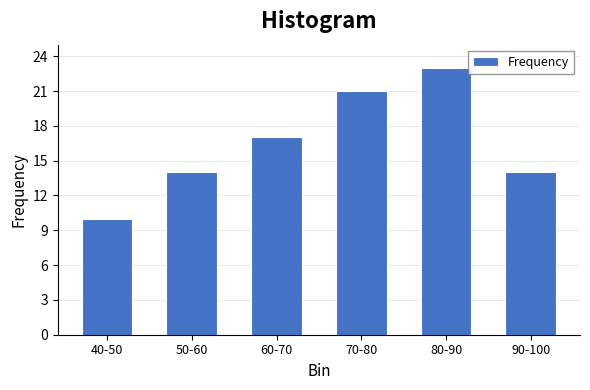

Reading left to right, extract all data points from this chart.

40-50=10	50-60=14	60-70=17	70-80=21	80-90=23	90-100=14